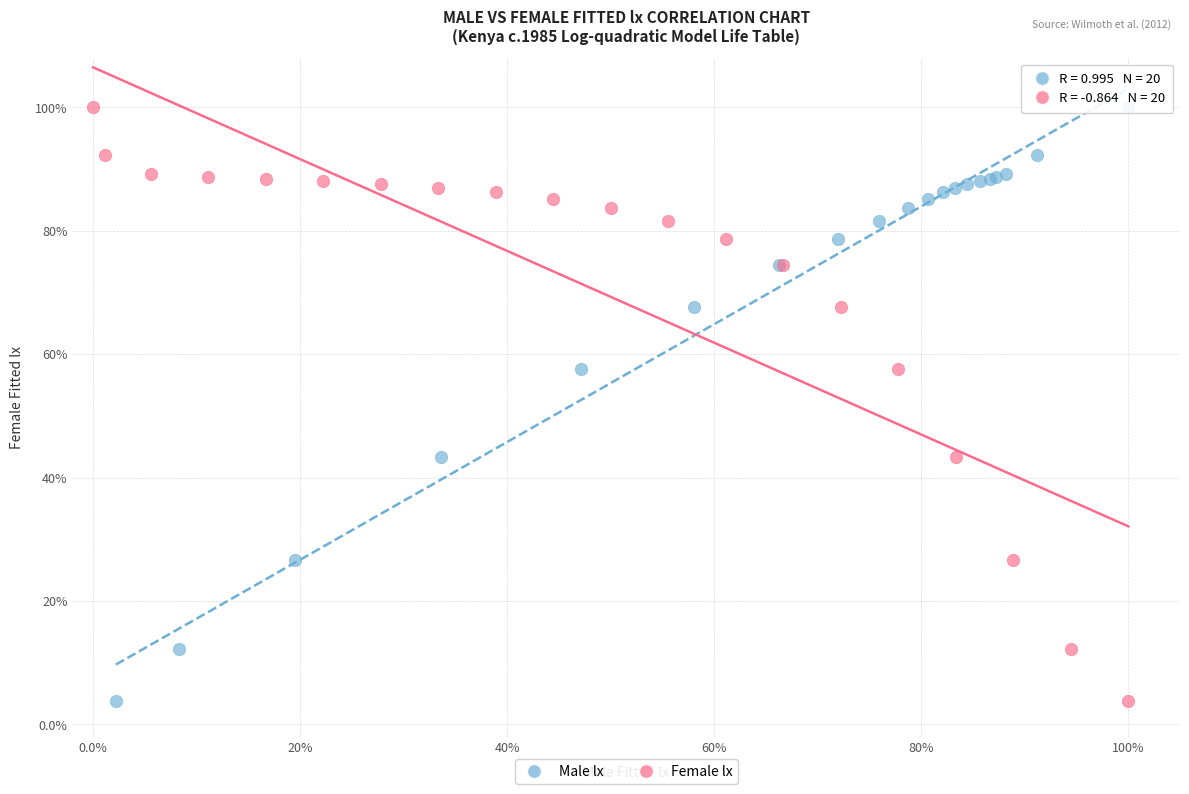

What are all the series names shown in the legend?

Male lx, Female lx